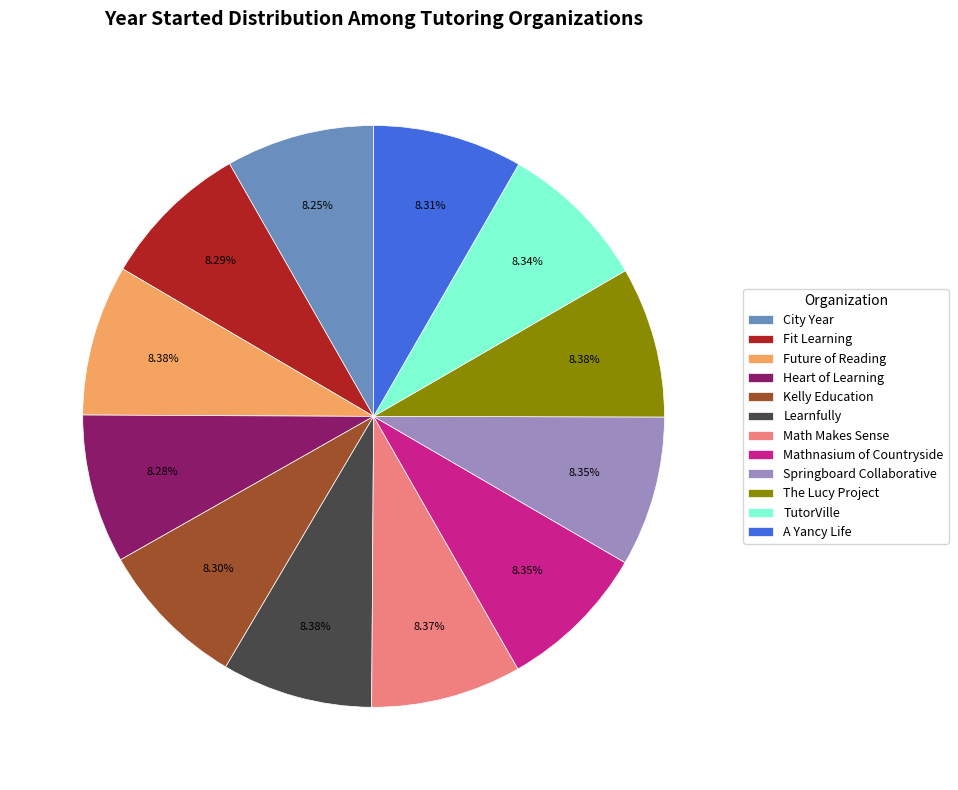

Does Kelly Education represent more than half of the total?

No